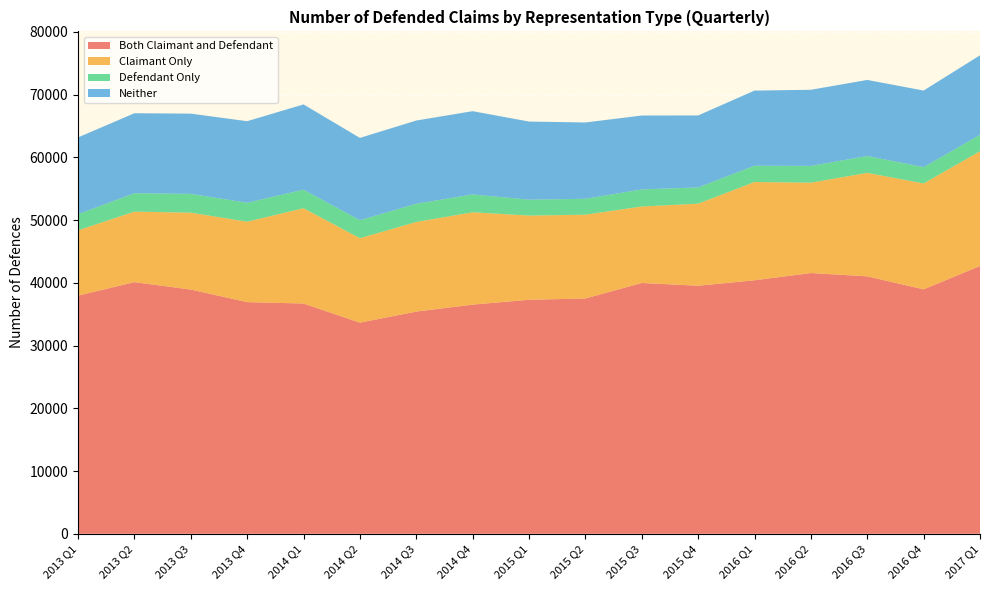

Reading right to left, transcribe all the data shown in this chart.

Both Claimant and Defendant: 2017 Q1=42671	2016 Q4=38952	2016 Q3=41021	2016 Q2=41552	2016 Q1=40395	2015 Q4=39527	2015 Q3=39969	2015 Q2=37493	2015 Q1=37291	2014 Q4=36517	2014 Q3=35406	2014 Q2=33643	2014 Q1=36692	2013 Q4=36919	2013 Q3=38916	2013 Q2=40104	2013 Q1=37949
Claimant Only: 2017 Q1=18285	2016 Q4=16876	2016 Q3=16489	2016 Q2=14397	2016 Q1=15659	2015 Q4=13078	2015 Q3=12183	2015 Q2=13353	2015 Q1=13417	2014 Q4=14714	2014 Q3=14279	2014 Q2=13458	2014 Q1=15184	2013 Q4=12813	2013 Q3=12254	2013 Q2=11232	2013 Q1=10406
Defendant Only: 2017 Q1=2621	2016 Q4=2600	2016 Q3=2689	2016 Q2=2675	2016 Q1=2594	2015 Q4=2590	2015 Q3=2722	2015 Q2=2534	2015 Q1=2531	2014 Q4=2843	2014 Q3=2904	2014 Q2=2869	2014 Q1=2961	2013 Q4=3017	2013 Q3=2997	2013 Q2=2931	2013 Q1=2575
Neither: 2017 Q1=12668	2016 Q4=12202	2016 Q3=12123	2016 Q2=12128	2016 Q1=11976	2015 Q4=11467	2015 Q3=11777	2015 Q2=12162	2015 Q1=12451	2014 Q4=13271	2014 Q3=13263	2014 Q2=13114	2014 Q1=13583	2013 Q4=12996	2013 Q3=12785	2013 Q2=12749	2013 Q1=12229